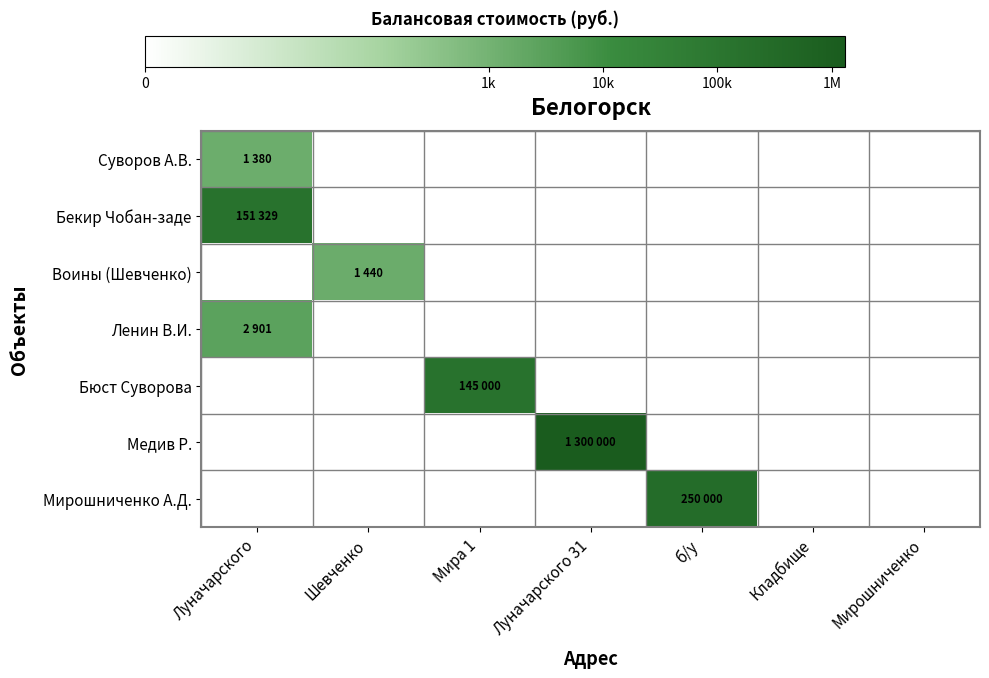

At how many categories does at least one series exceed 12?

2